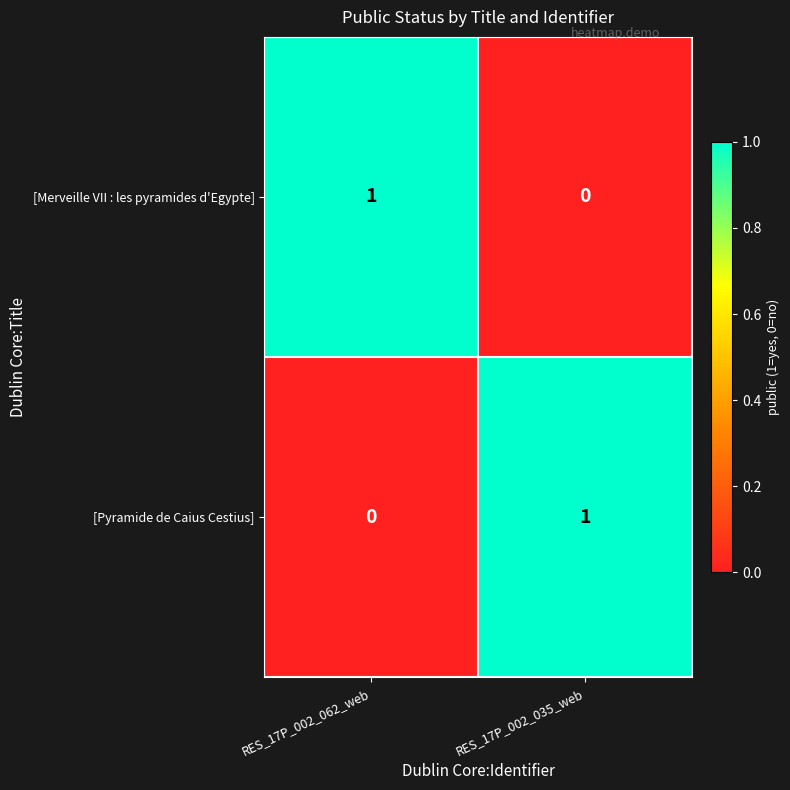

Where is [Merveille VII : les pyramides d'Egypte] nearest to the value 0?

RES_17P_002_035_web